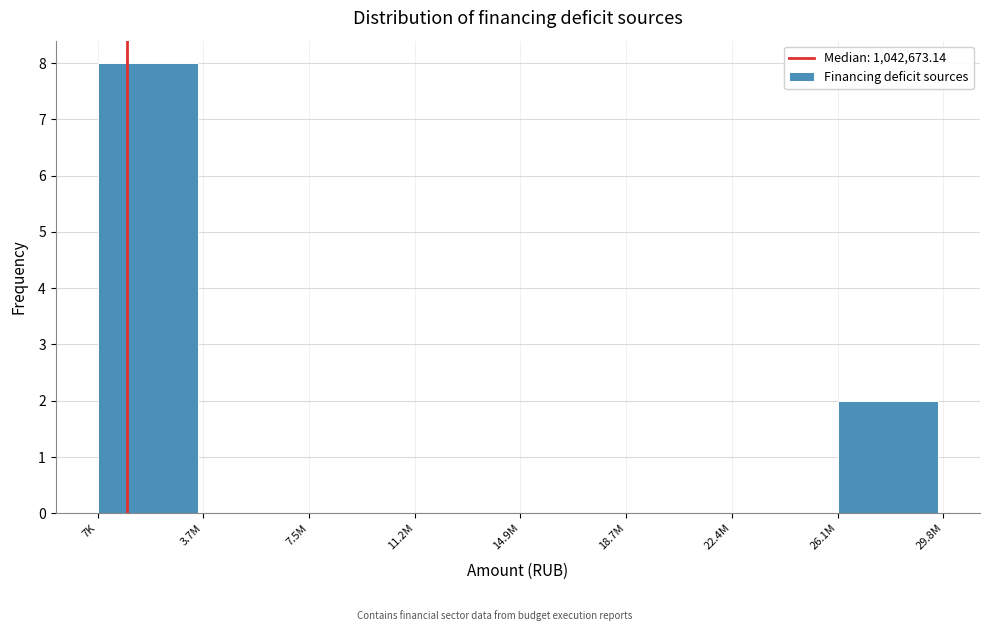

Reading left to right, transcribe all the data shown in this chart.

7K=8	3.7M=0	7.5M=0	11.2M=0	14.9M=0	18.7M=0	22.4M=0	26.1M=2